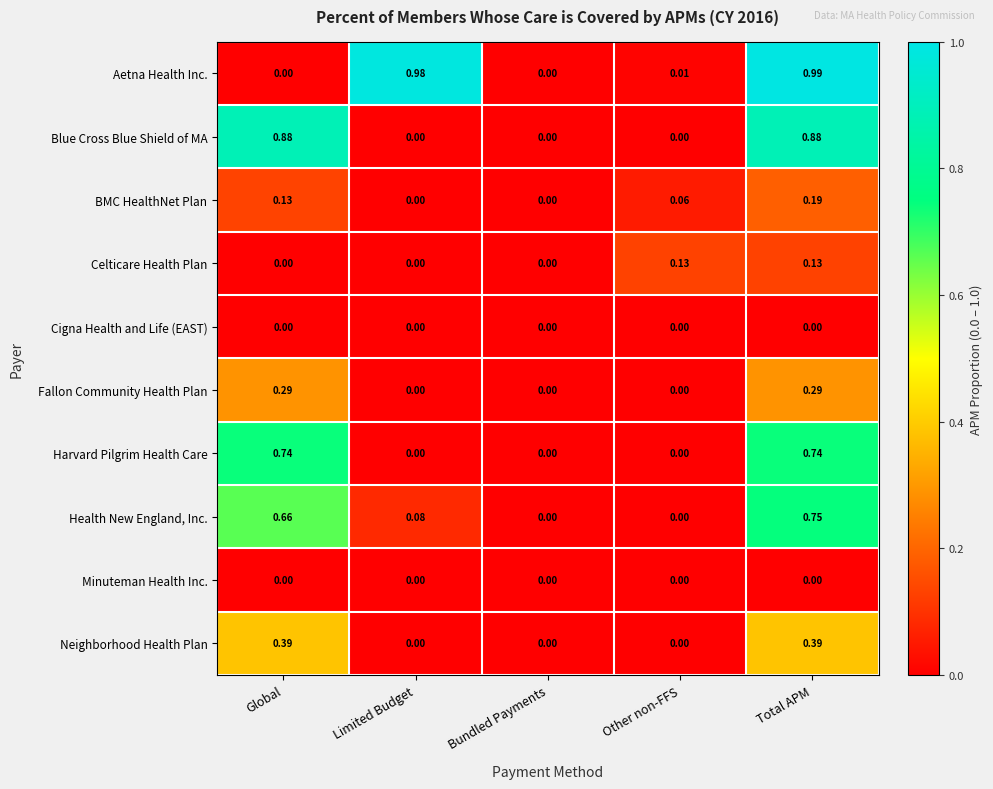

Which category has the highest value across all series?

Total APM